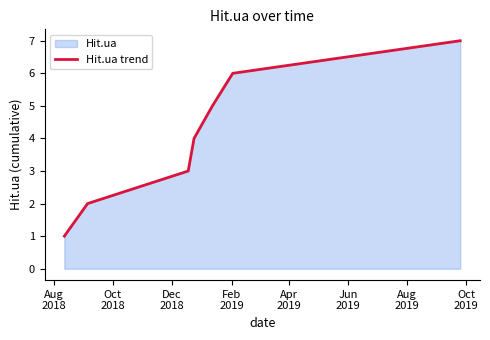

What is the sum of all values?

28